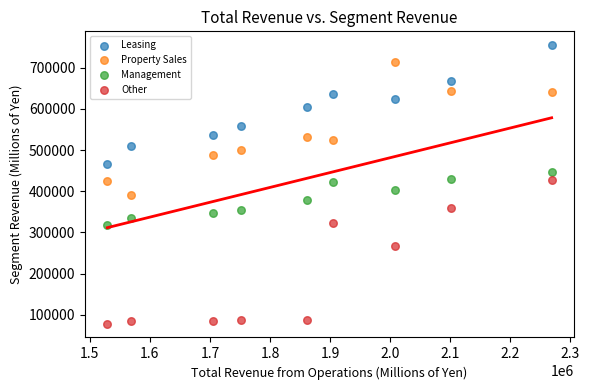

What is the X range (max minus min) for the scatter plot?

740067